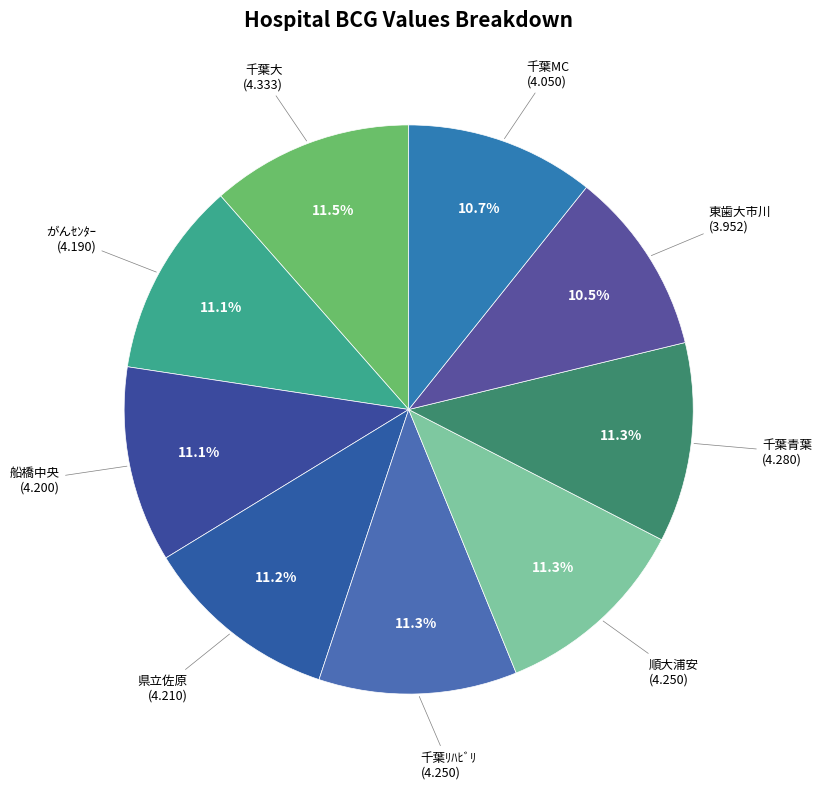

Rank the categories by value from lowest to highest.

東歯大市川, 千葉MC, がんｾﾝﾀｰ, 船橋中央, 県立佐原, 千葉ﾘﾊﾋﾞﾘ, 順大浦安, 千葉青葉, 千葉大